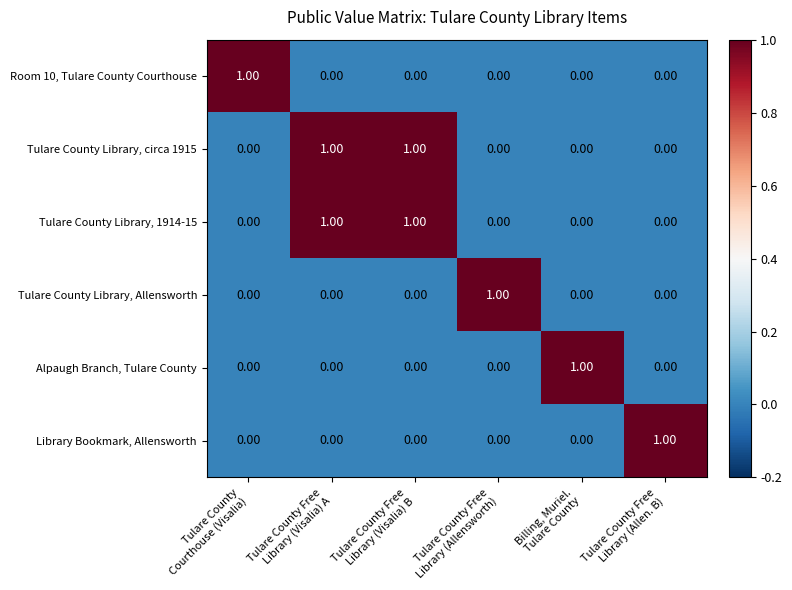

What is the difference between the highest and lowest values at Tulare County Free
Library (Allen. B)?

1